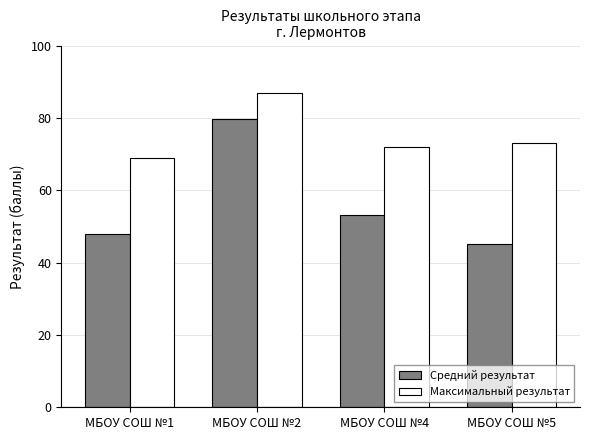

Which category has the lowest value in the Максимальный результат series?

МБОУ СОШ №1